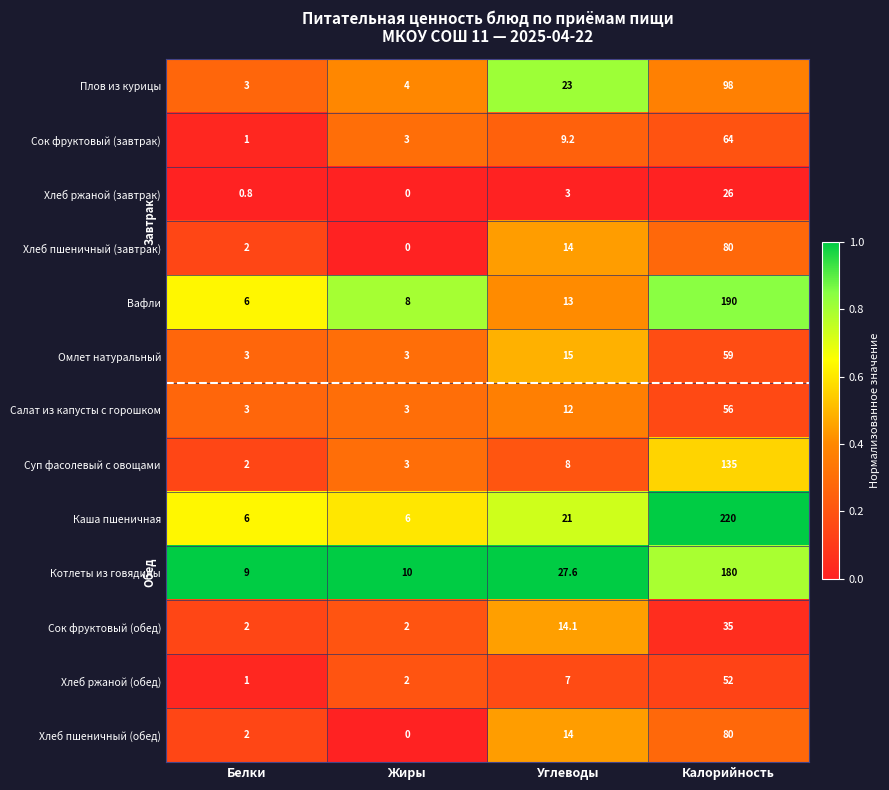

What is the sum of all Суп фасолевый с овощами values?

148.0